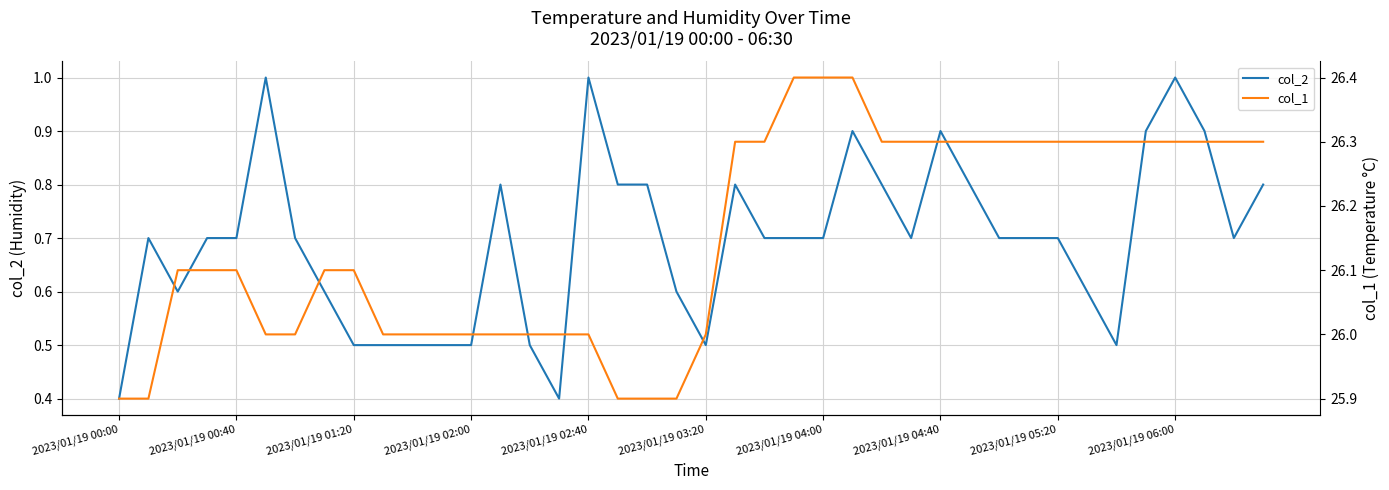

What is the highest value of the col_2 series?

1.0